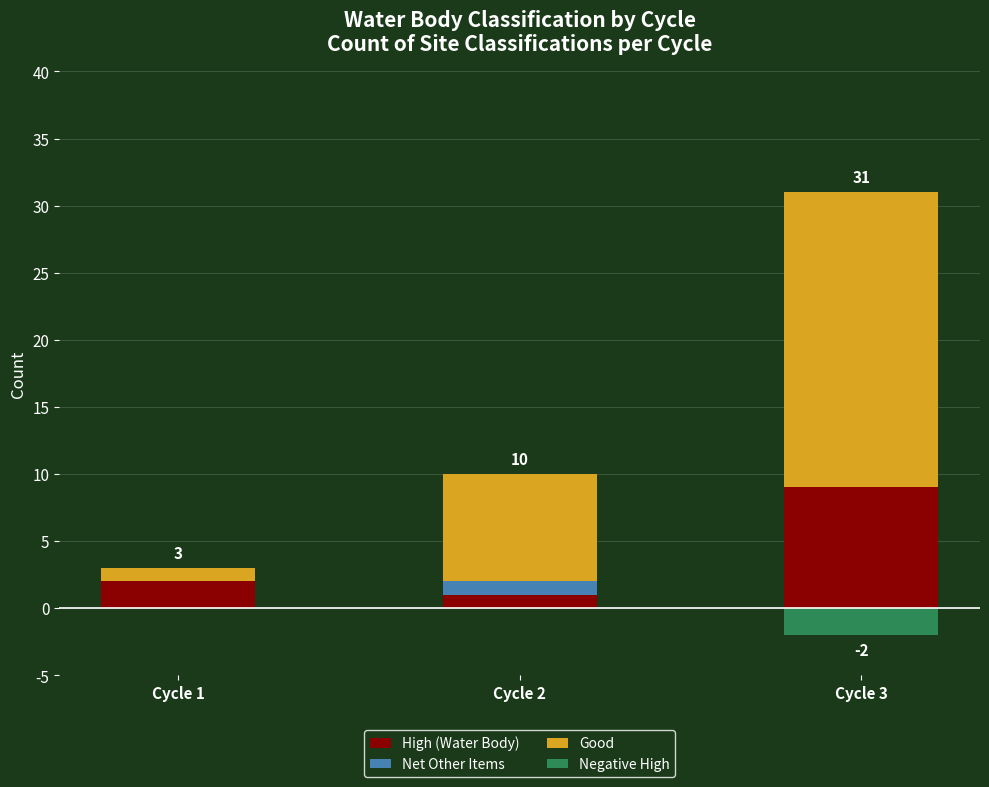

Which series changed the most between Cycle 2 and Cycle 3?

Good